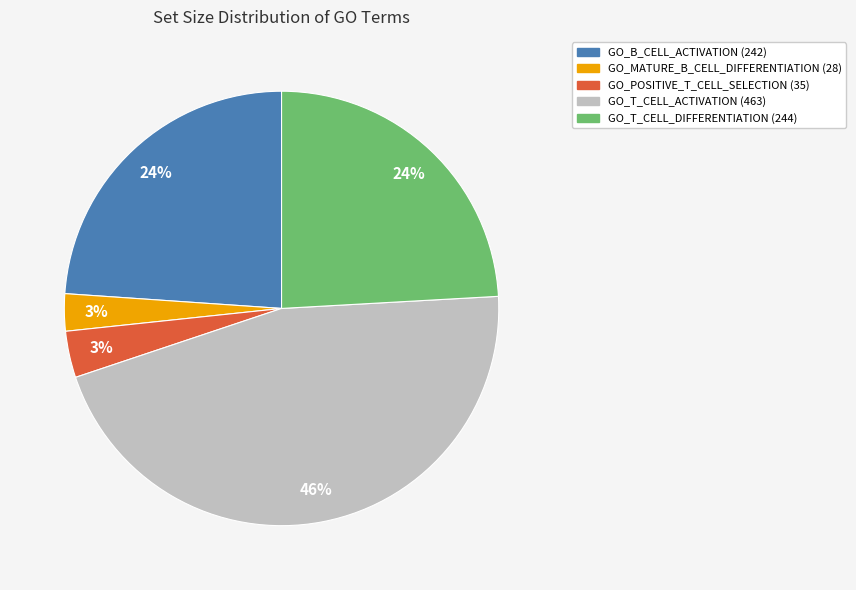

Count the number of slices in the pie.

5